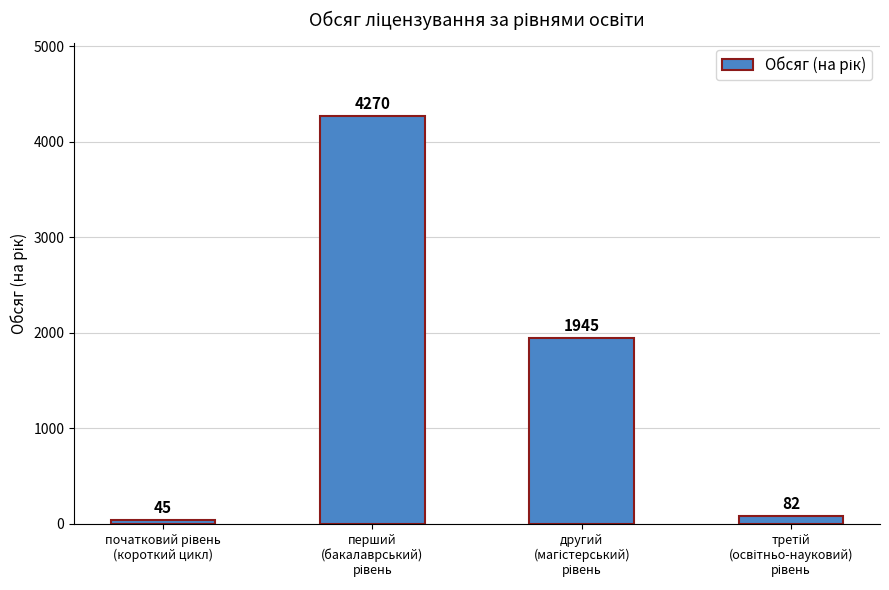

What is the average value?

1586